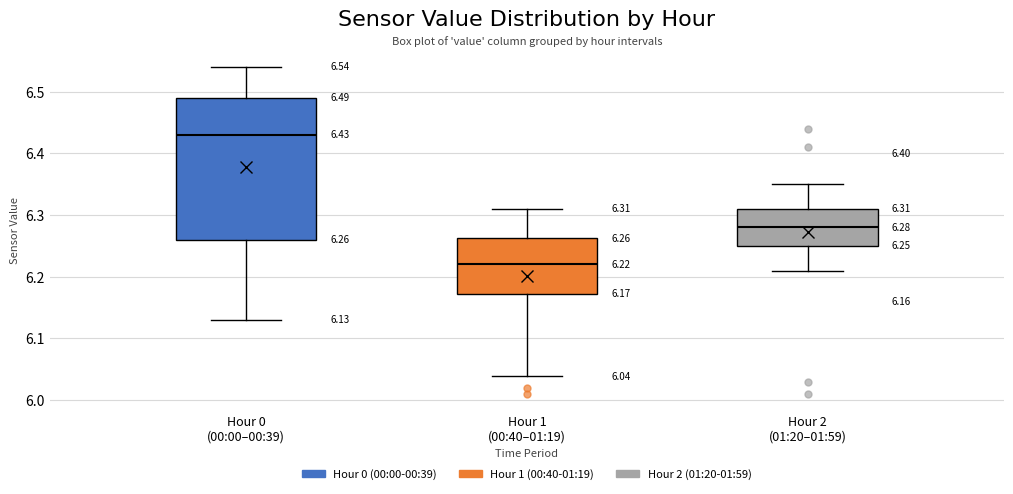

Which box is the tallest, from its lower edge to its upper edge?

Hour 0 (00:00–00:39)